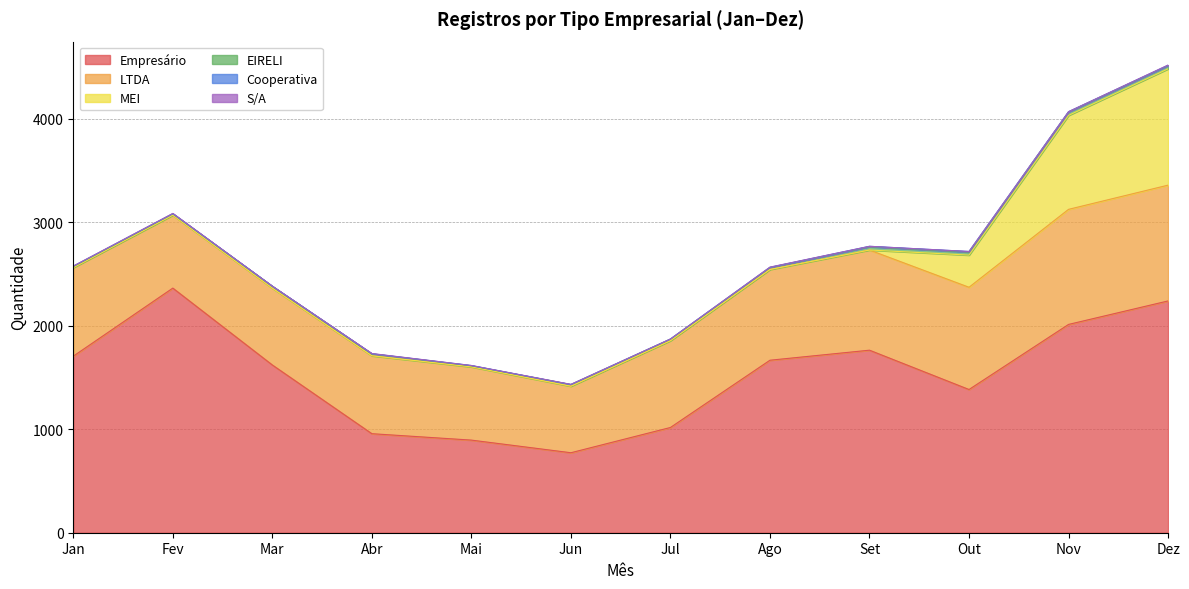

Which category has the lowest value across all series?

Jan